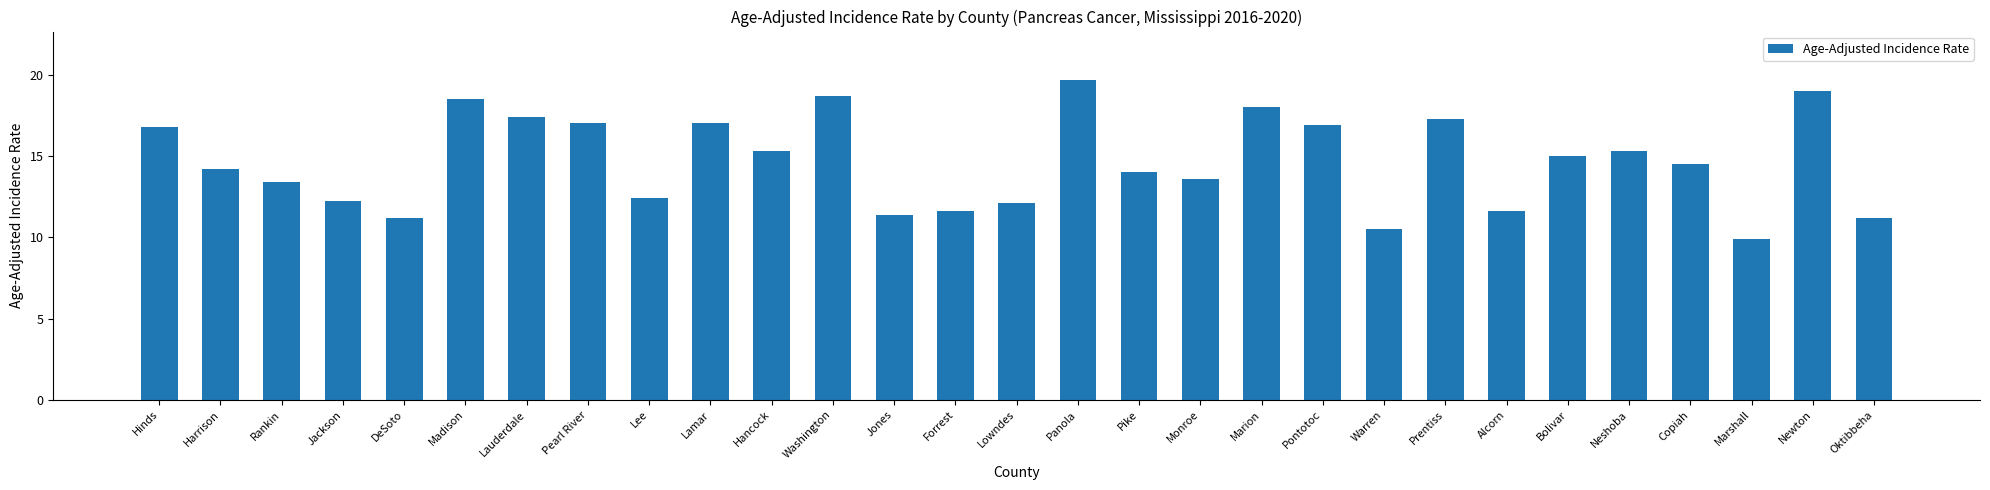

The value at DeSoto is 4.3. True or false?

False